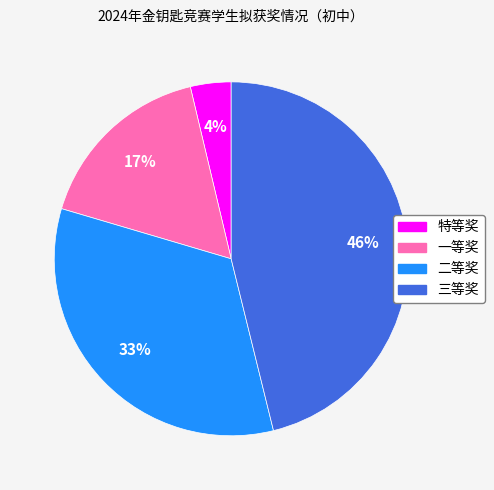

Which category has the smallest portion of the pie?

特等奖